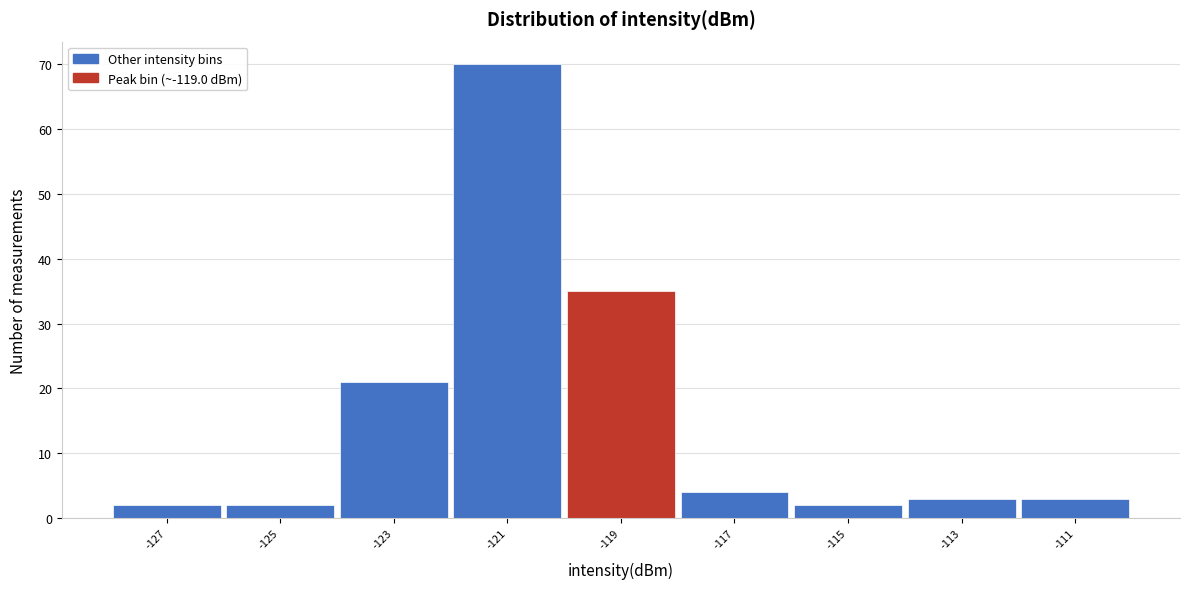

Reading left to right, extract all data points from this chart.

-127=2	-125=2	-123=21	-121=70	-119=35	-117=4	-115=2	-113=3	-111=3